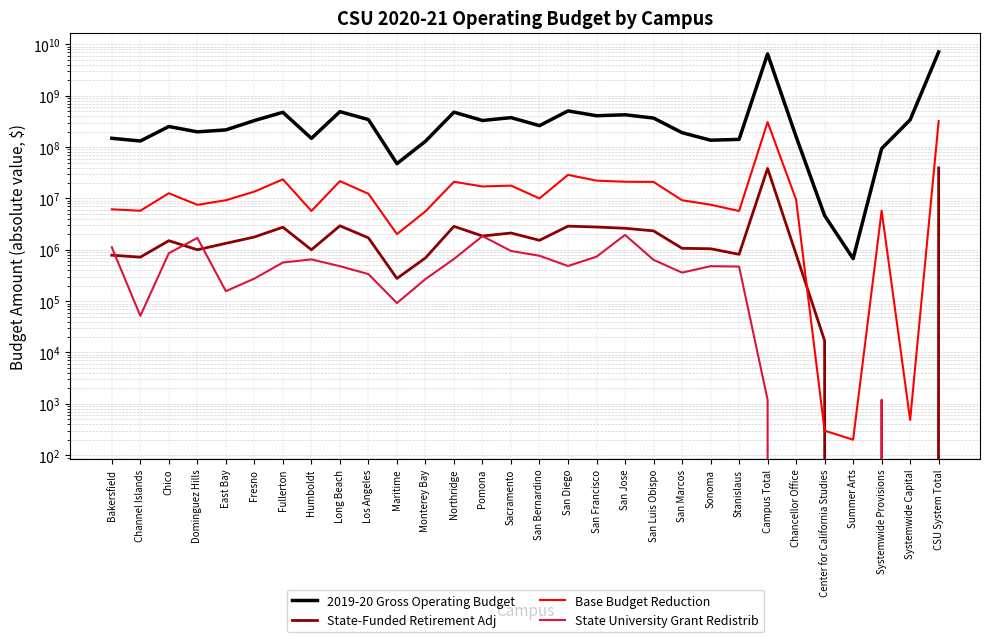

The State University Grant Redistrib series shows 1165169 at Chico. True or false?

False